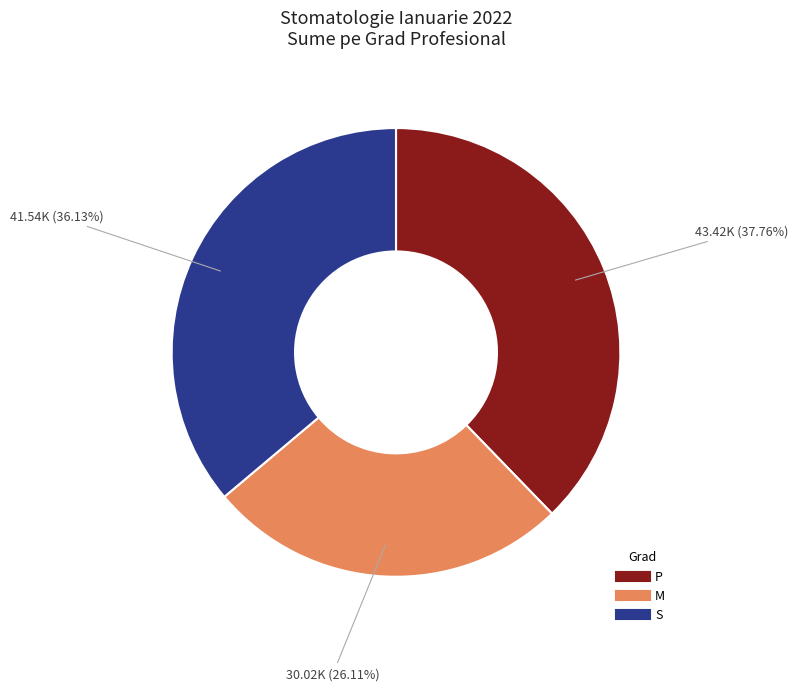

Is P the majority of the pie?

No